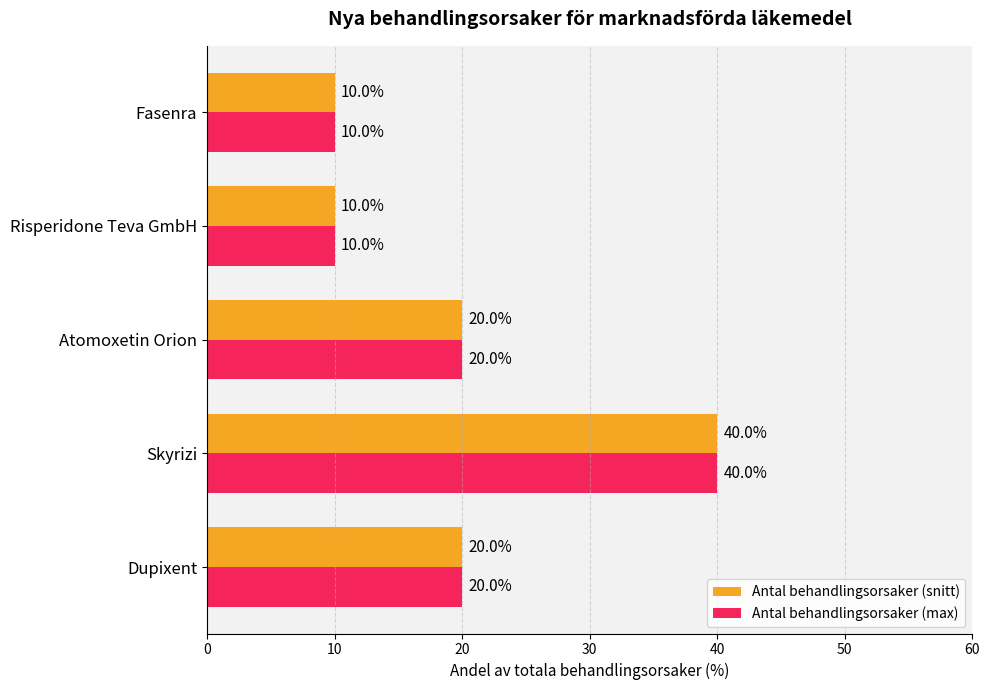

What is the approximate value of Antal behandlingsorsaker (max) at Dupixent?

20